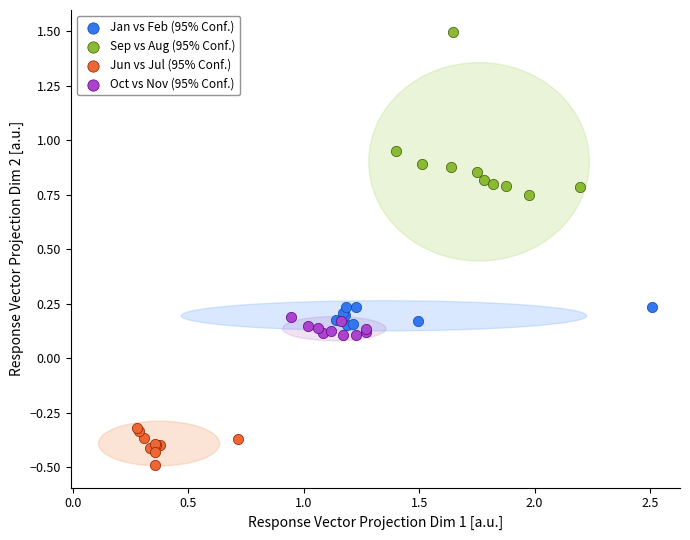

Which series has the largest Y range (max minus min)?

Sep vs Aug (95% Conf.)